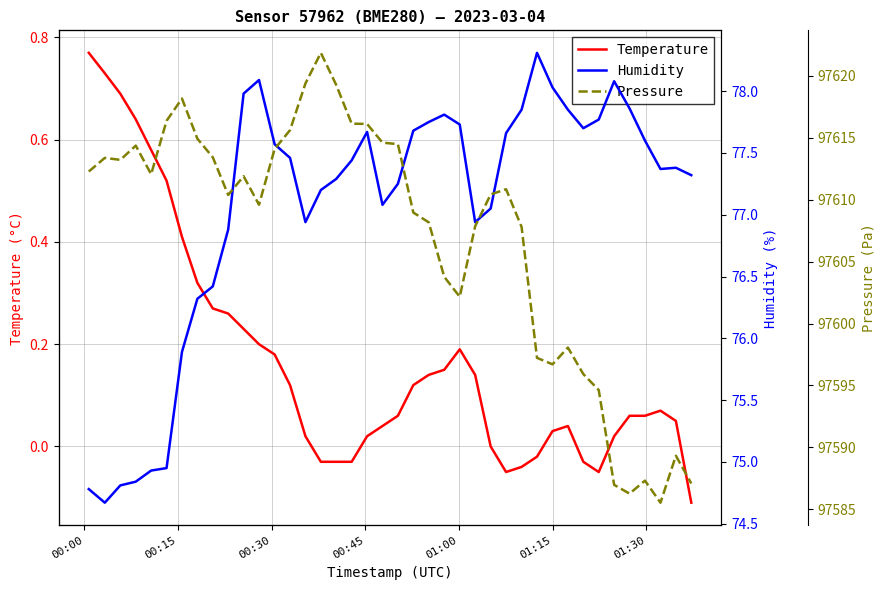

True or false: Pressure and Humidity cross at least once.

False